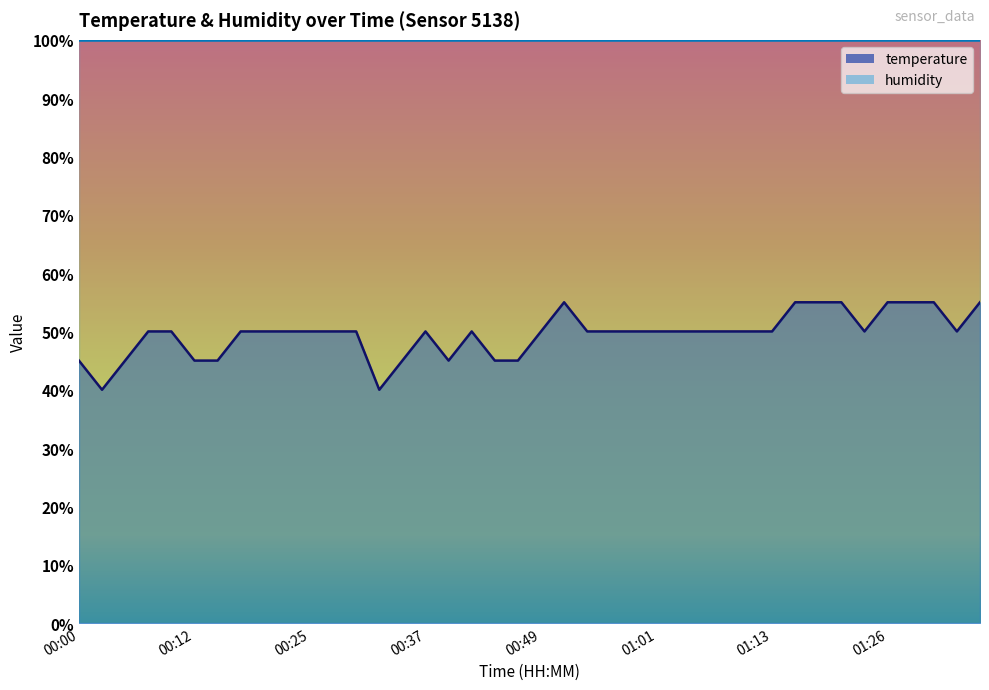

Rank the categories by value from lowest to highest.

00:03, 00:32, 00:00, 00:05, 00:12, 00:15, 00:34, 00:39, 00:44, 00:47, 00:08, 00:10, 00:17, 00:20, 00:22, 00:25, 00:27, 00:29, 00:37, 00:42, 00:49, 00:54, 00:56, 00:59, 01:01, 01:04, 01:06, 01:09, 01:11, 01:13, 01:23, 01:33, 00:51, 01:16, 01:18, 01:21, 01:26, 01:28, 01:30, 01:35